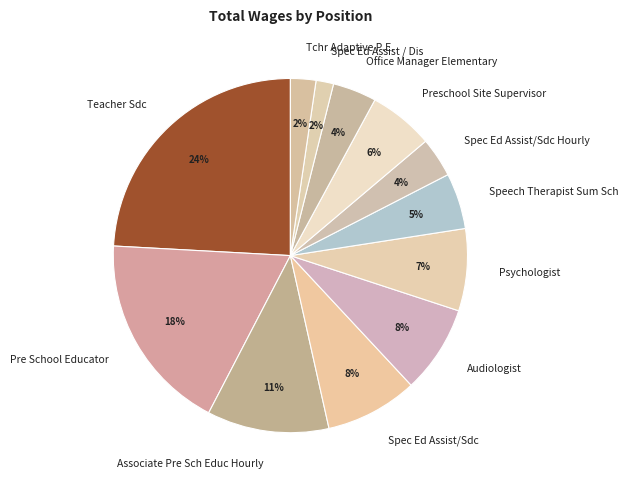

Is there any slice that represents more than half of the pie?

No